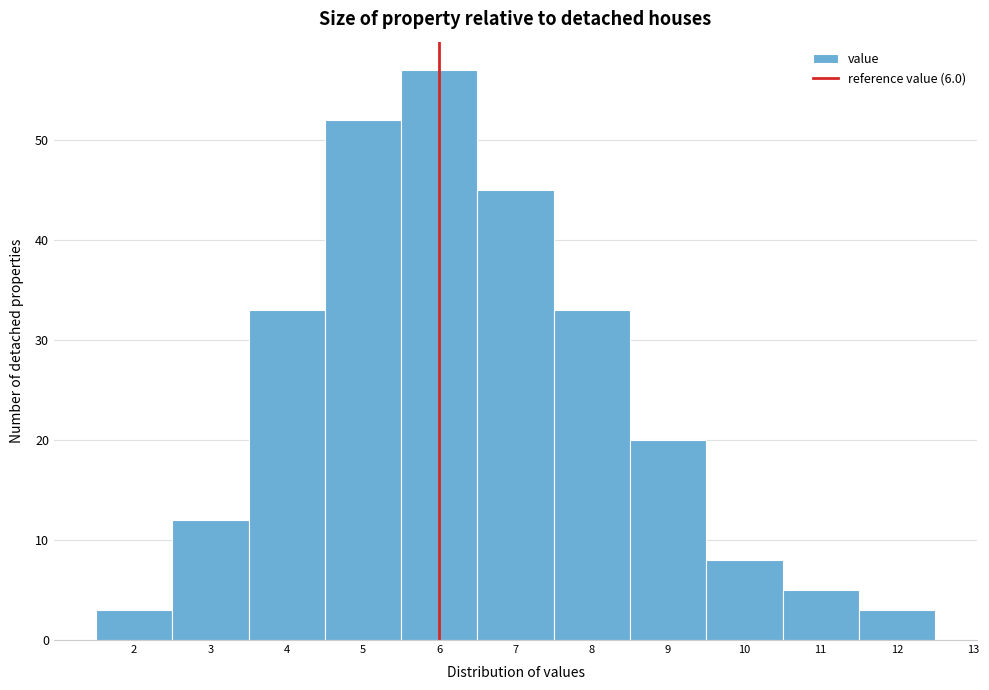

Reading left to right, transcribe this chart: for each bar, give the range it covers on the x-axis and its height. The values are not printed on the chart, so give them approximately, as read against the axis.

1.5 to 2.5: 3
2.5 to 3.5: 12
3.5 to 4.5: 33
4.5 to 5.5: 52
5.5 to 6.5: 57
6.5 to 7.5: 45
7.5 to 8.5: 33
8.5 to 9.5: 20
9.5 to 10.5: 8
10.5 to 11.5: 5
11.5 to 12.5: 3